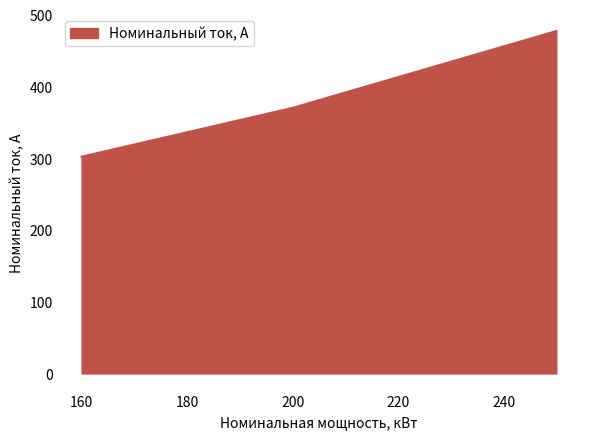

What is the minimum value shown in the chart?

302